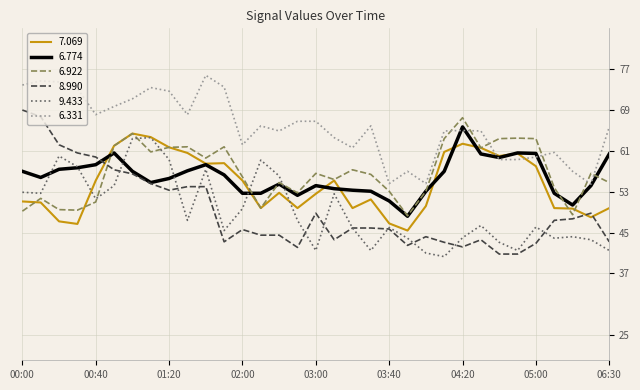

True or false: 6.331 and 9.433 intersect in this chart.

False